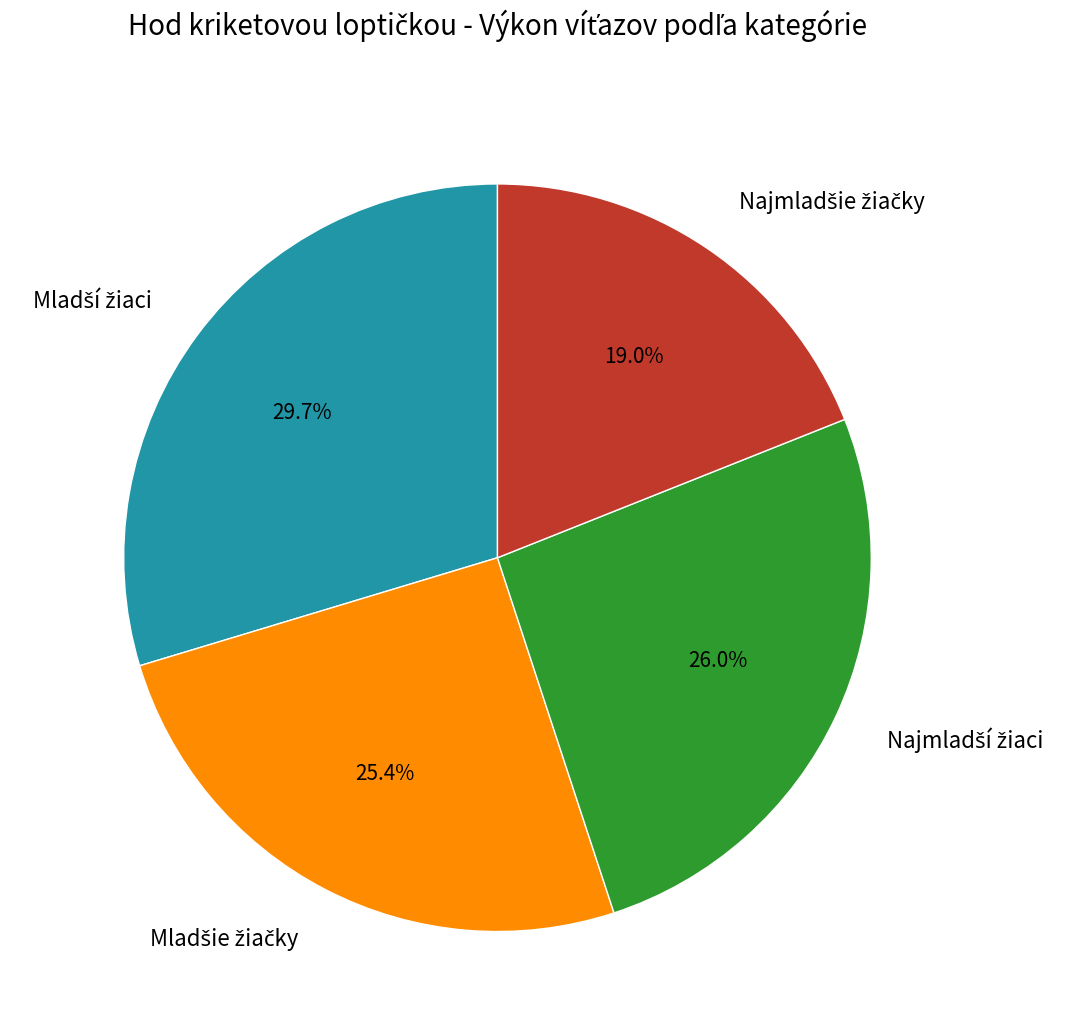

Count the number of slices in the pie.

4